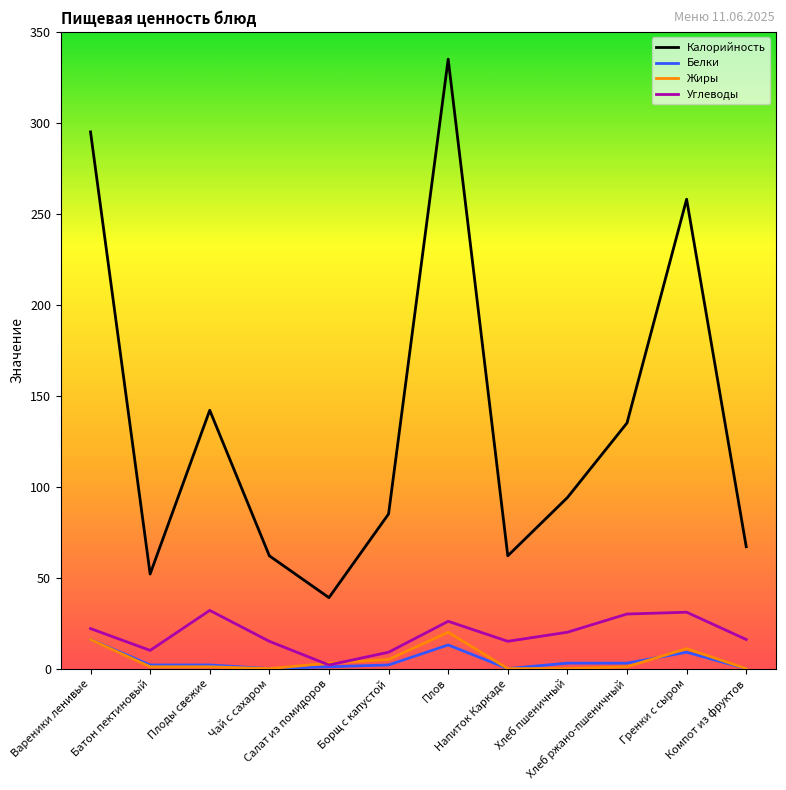

True or false: Калорийность has more than 0 interior local peaks.

True